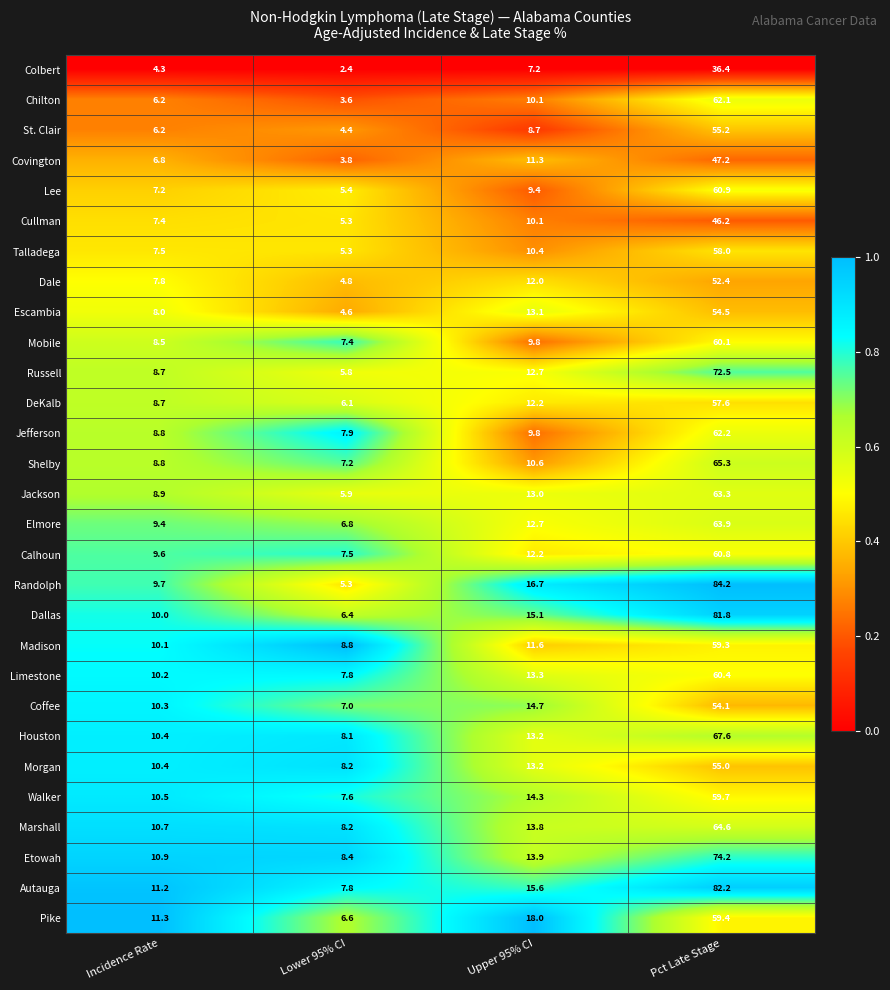

Which series has the widest spread of values?

Randolph